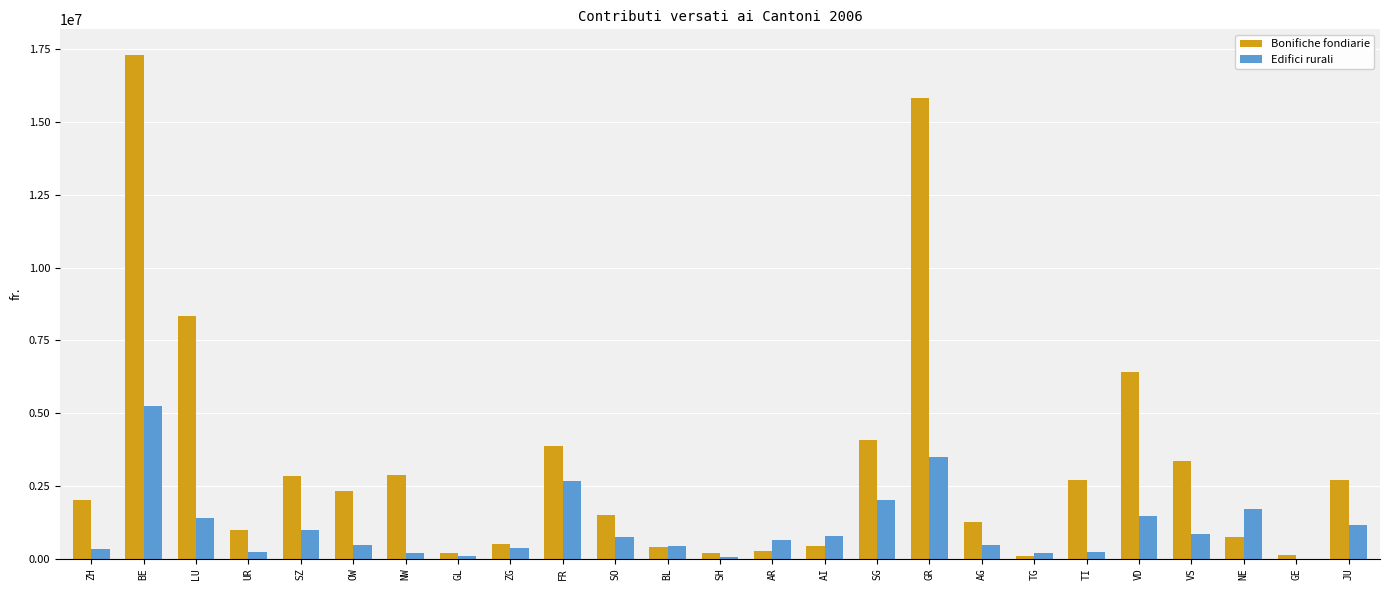

At which label is Bonifiche fondiarie closest to 8698806?

LU